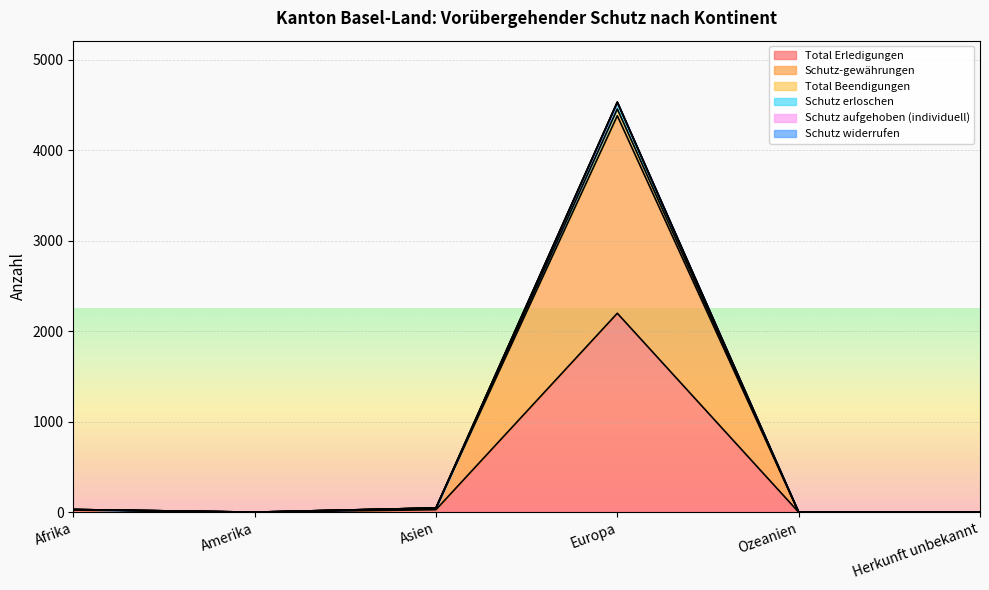

True or false: Schutz erloschen and Total Erledigungen intersect in this chart.

False